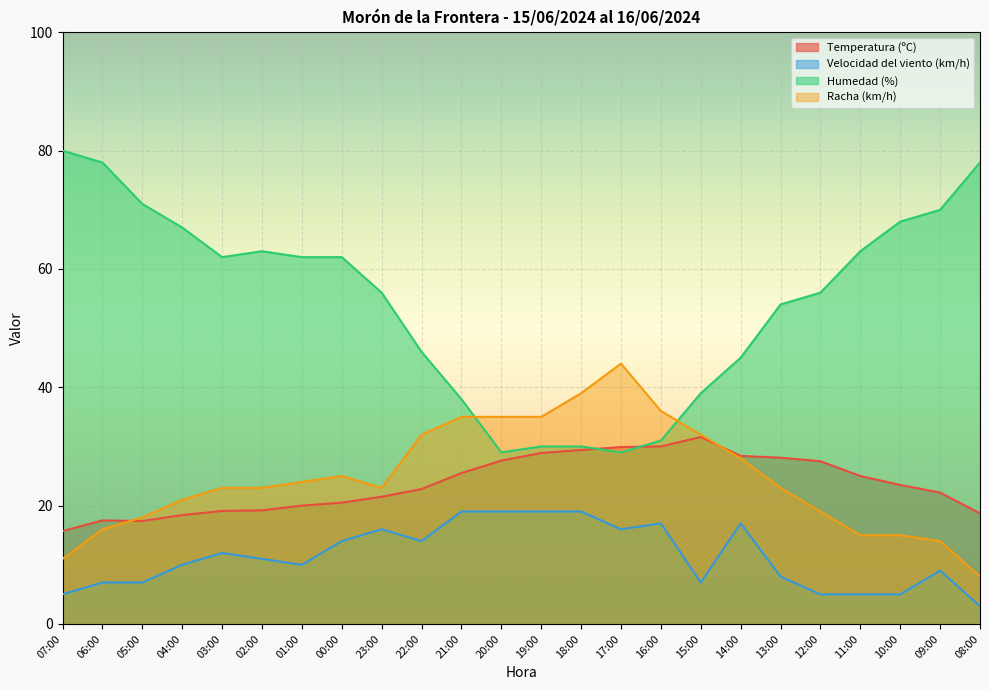

Does the chart display data point markers on the line(s)?

No